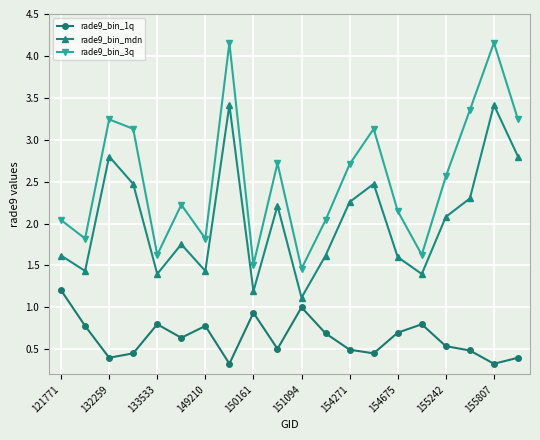

Rank the series by their maximum value, from highest to lowest.

rade9_bin_3q, rade9_bin_mdn, rade9_bin_1q